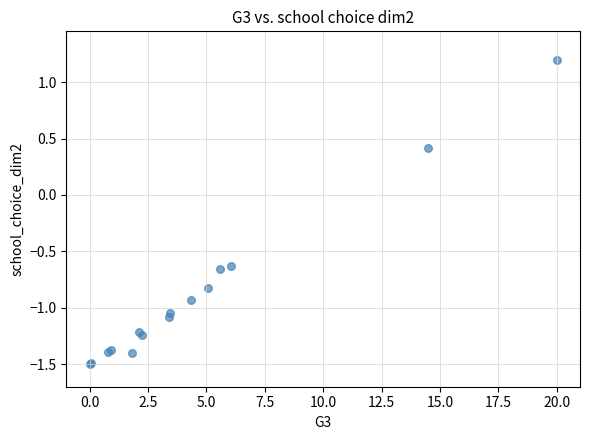

What Y value in the scatter plot is closest to 0?

0.4